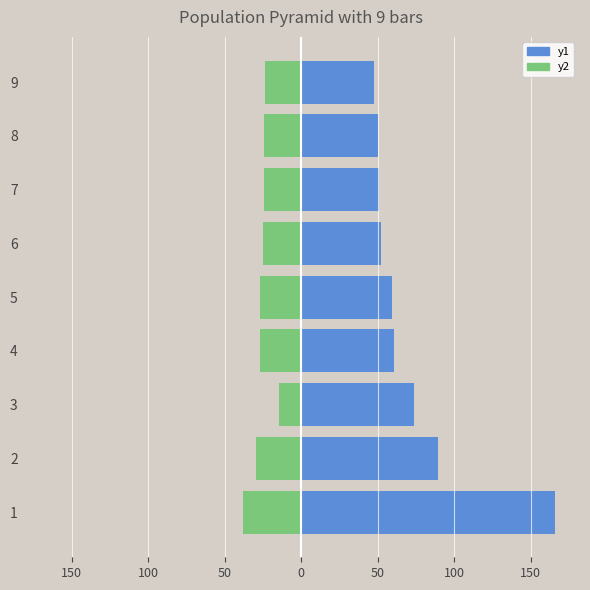

Reading left to right, extract all data points from this chart.

Total Wages: 165.5	89.6	73.3	60.3	59.0	52.0	50.7	49.9	47.7
Total Retirement & Health Contribution: -38.3	-29.4	-14.8	-27.3	-27.2	-25.1	-24.7	-24.2	-24.0